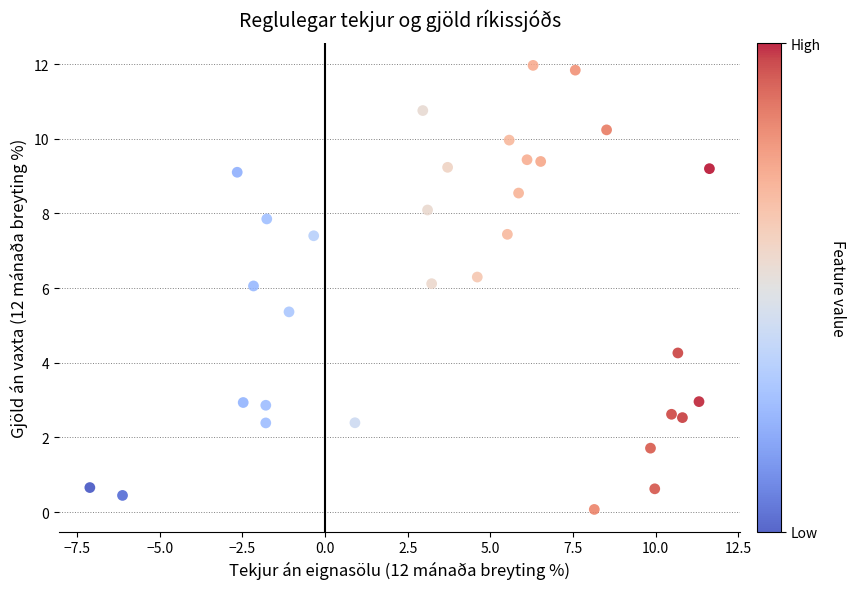

What is the range of Y values (max minus min)?

11.9